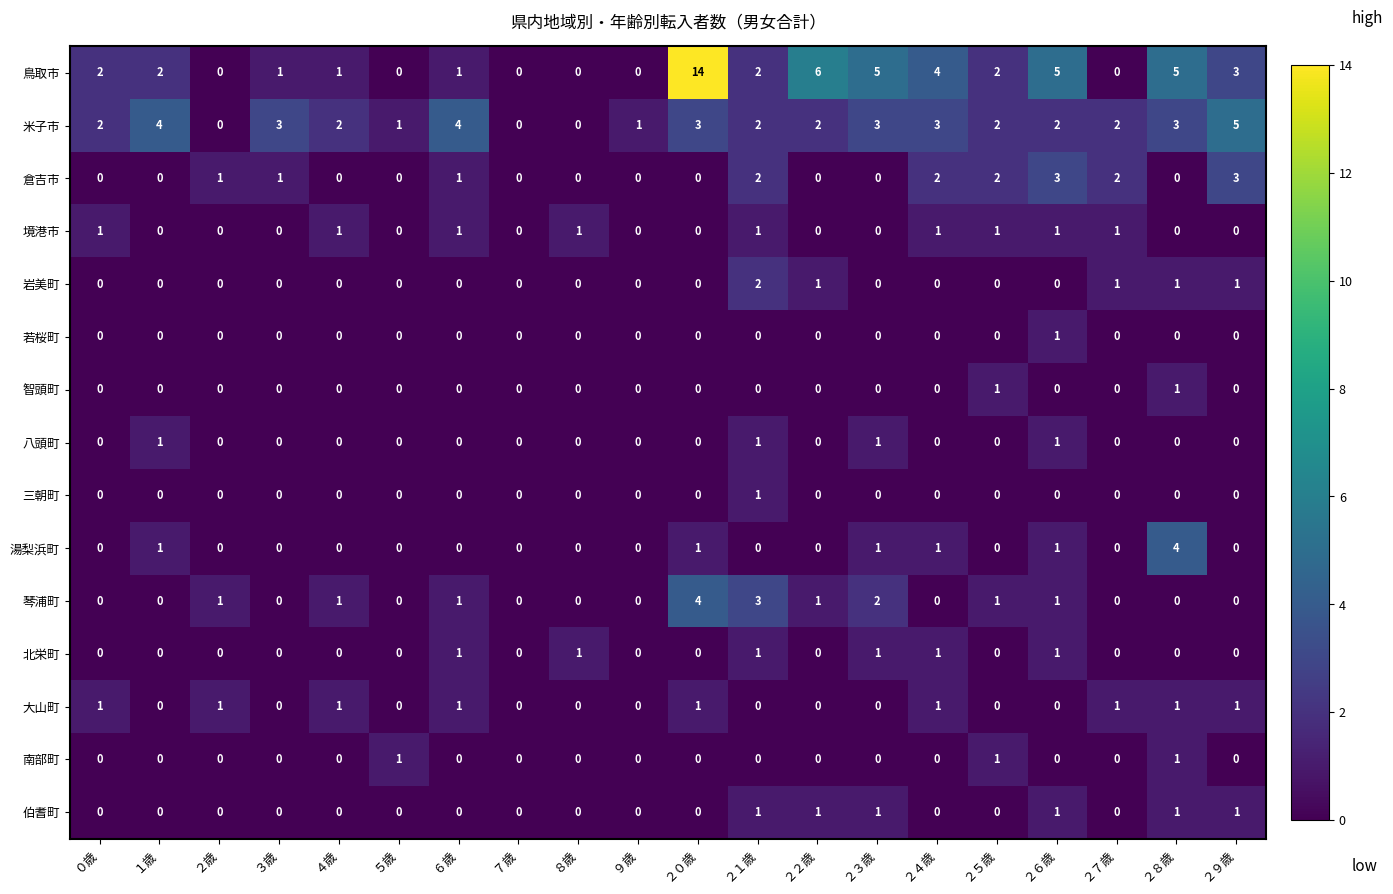

Is it true that 伯耆町 equals 0 at ５歳?

True